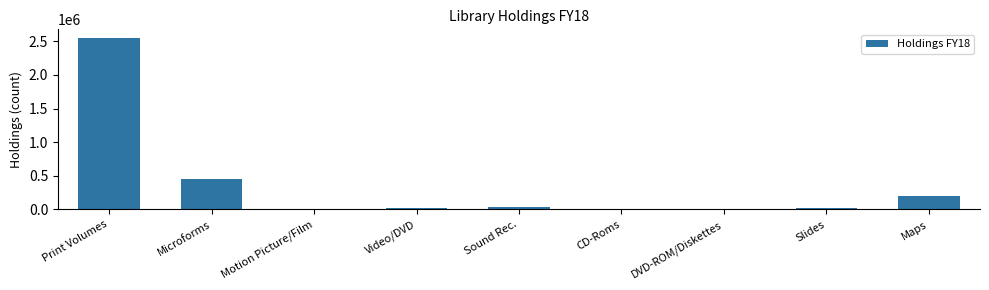

True or false: the data shows 3423616 at Print Volumes.

False